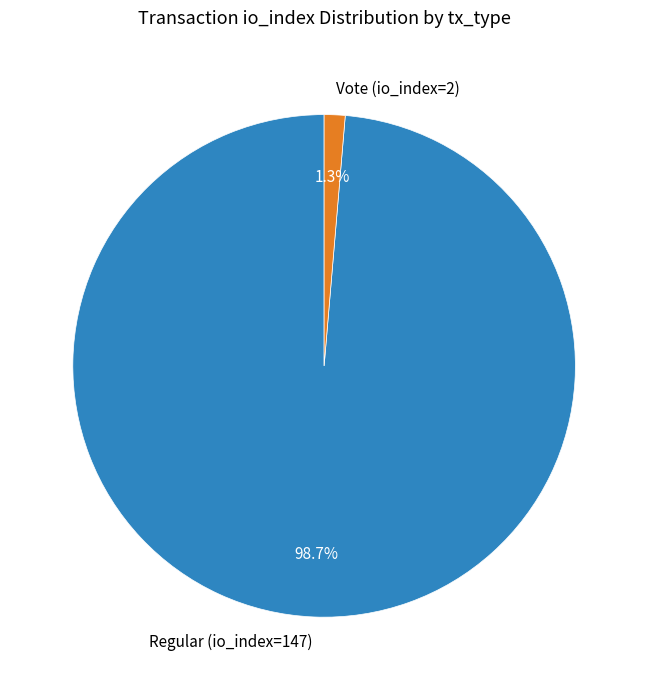

To the nearest percent, what is the combined percentage of Regular (io_index=147) and Vote (io_index=2)?

100%